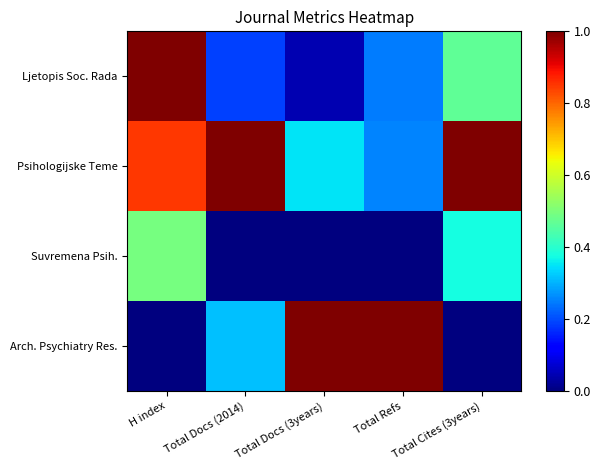

Reading left to right, what are all the values shown in this chart?

Ljetopis Soc. Rada: H index=1.0	Total Docs (2014)=0.2	Total Docs (3years)=0.0	Total Refs=0.2	Total Cites (3years)=0.5
Psihologijske Teme: H index=0.8	Total Docs (2014)=1.0	Total Docs (3years)=0.3	Total Refs=0.3	Total Cites (3years)=1.0
Suvremena Psih.: H index=0.5	Total Docs (2014)=0.0	Total Docs (3years)=0.0	Total Refs=0.0	Total Cites (3years)=0.4
Arch. Psychiatry Res.: H index=0.0	Total Docs (2014)=0.3	Total Docs (3years)=1.0	Total Refs=1.0	Total Cites (3years)=0.0